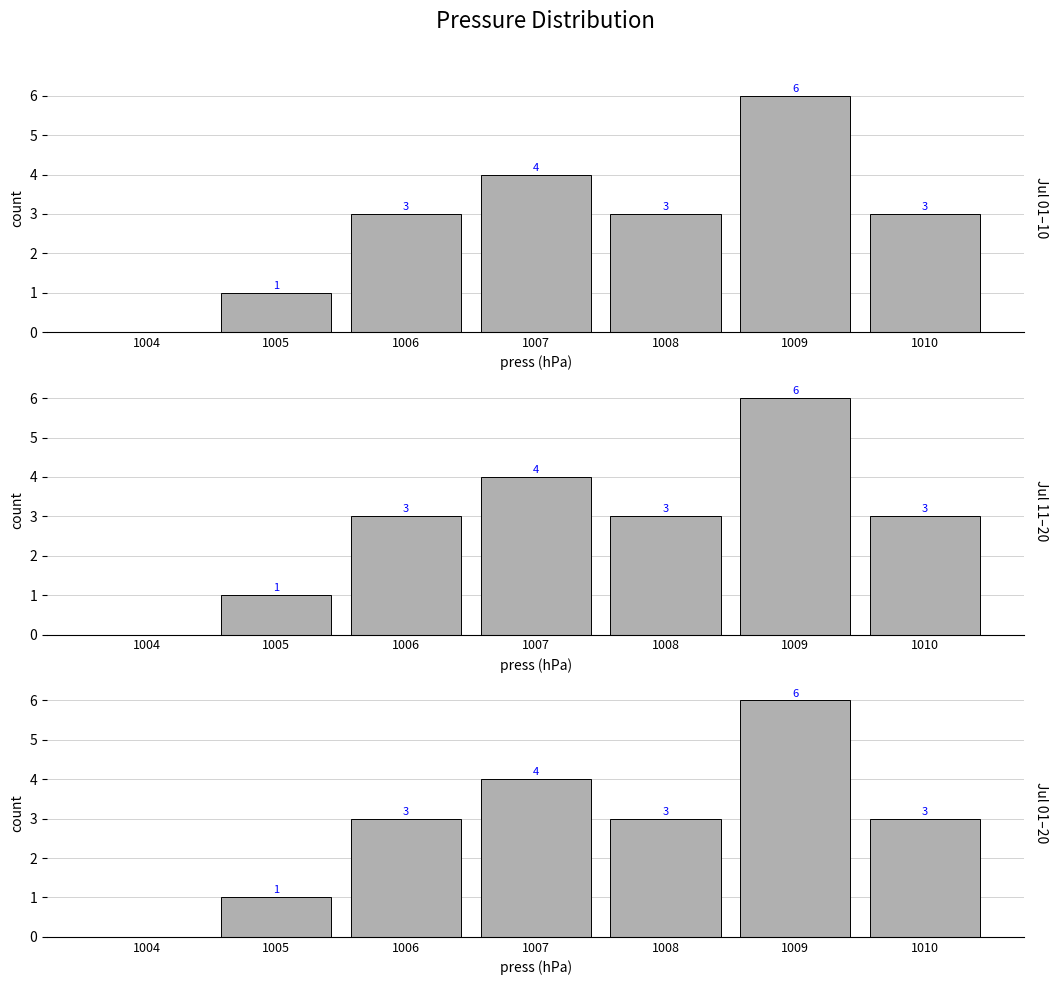

Which category has the highest value across all series?

1009